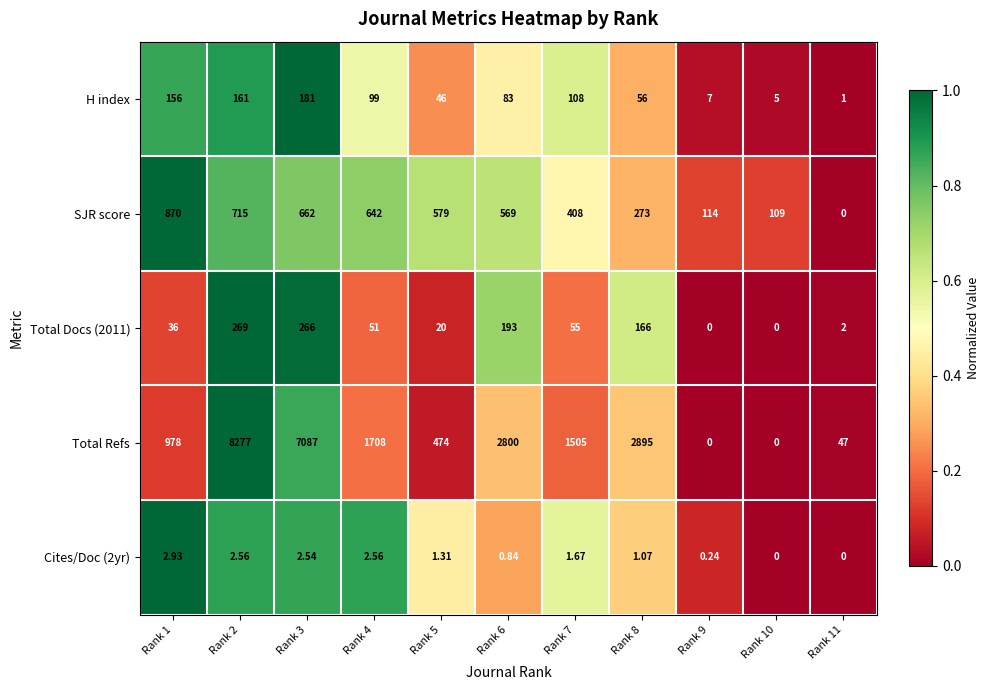

Which series has the widest spread of values?

Total Refs